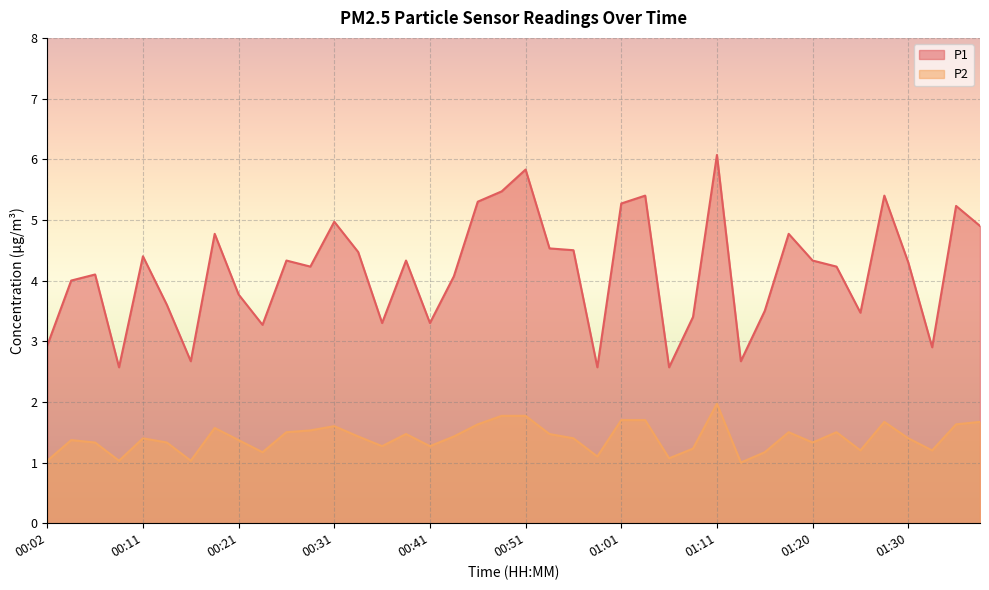

What position from the right is 00:06?

38